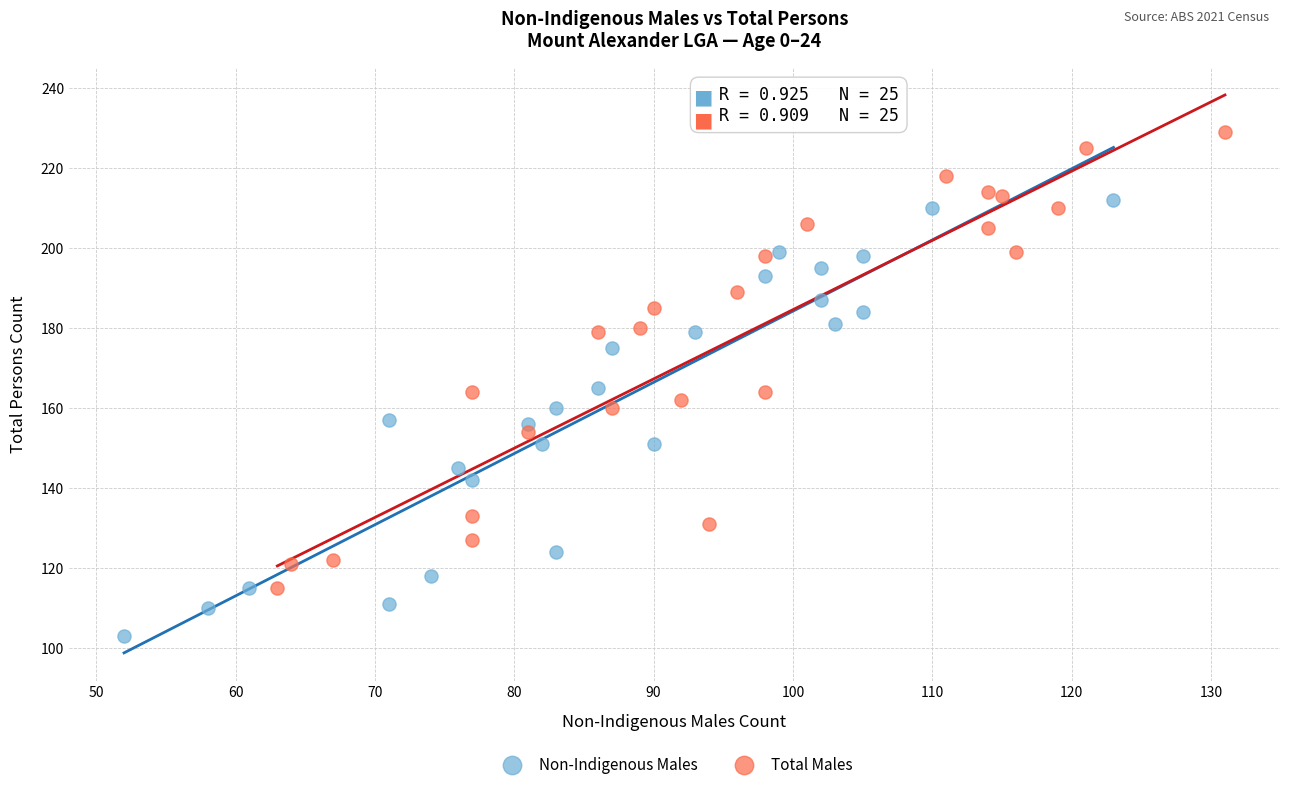

Which series has the largest Y range (max minus min)?

Total Males